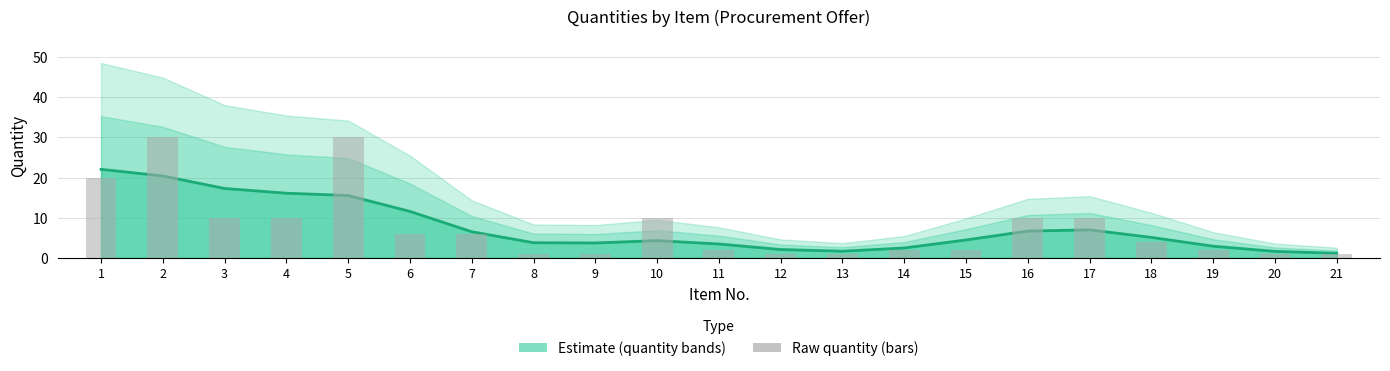

Rank the categories by value from highest to lowest.

2, 5, 1, 3, 4, 10, 16, 17, 6, 7, 18, 11, 14, 15, 19, 8, 9, 12, 13, 20, 21